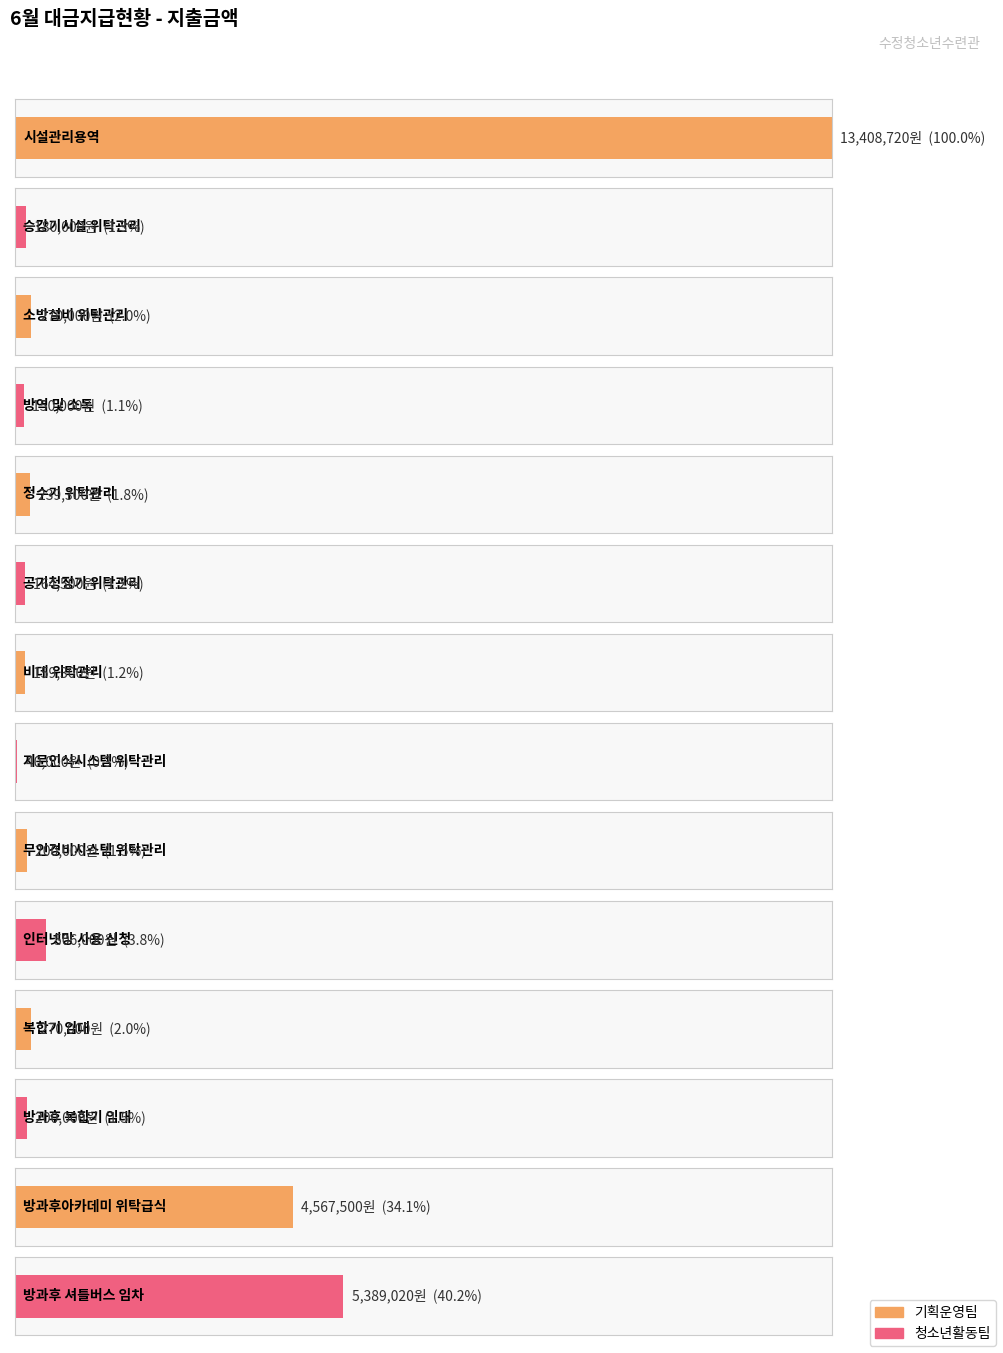

What value does the data have at 인터넷망 사용 신청?

506000